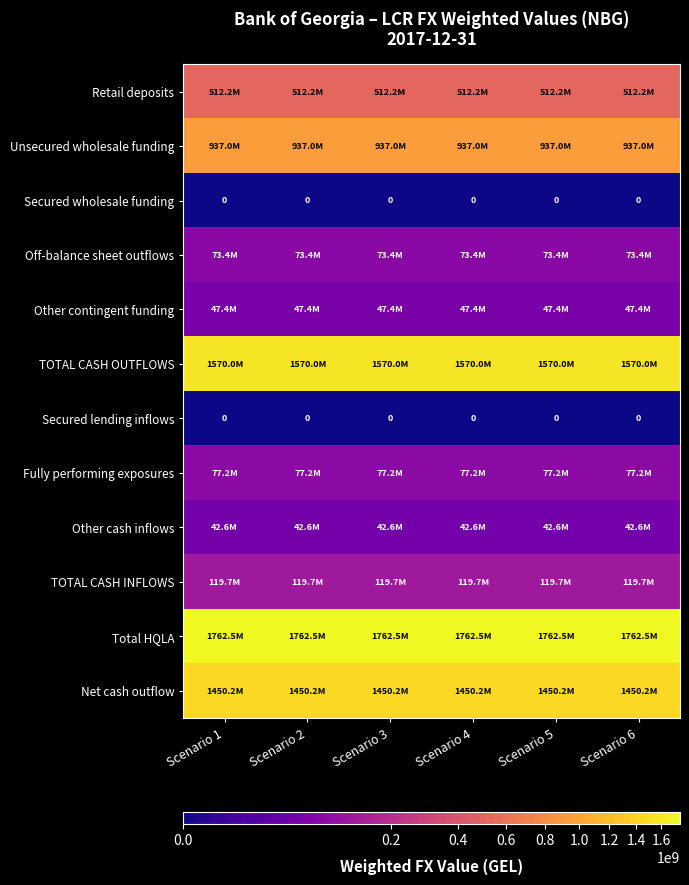

Is the value of Other cash inflows at Scenario 5 greater than the value of Off-balance sheet outflows at Scenario 5?

No